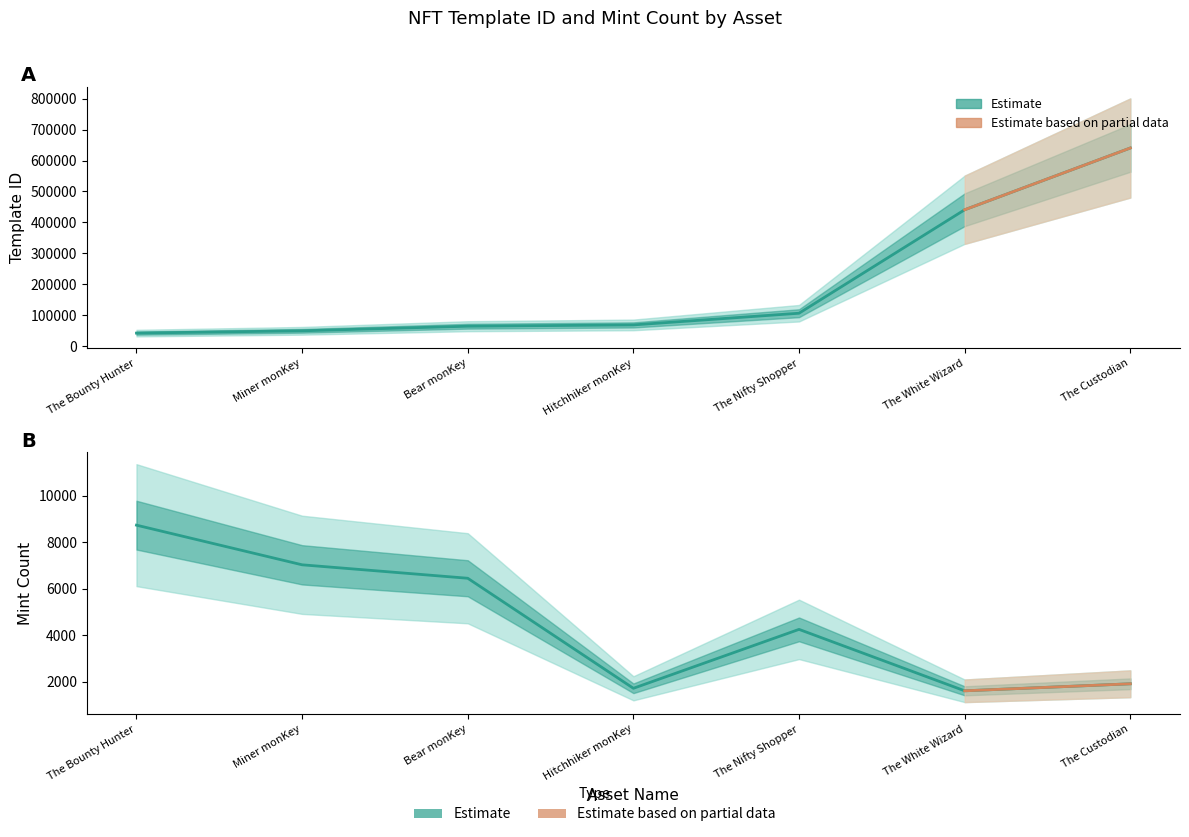

True or false: mint (estimate) and template_id (estimate) intersect in this chart.

False